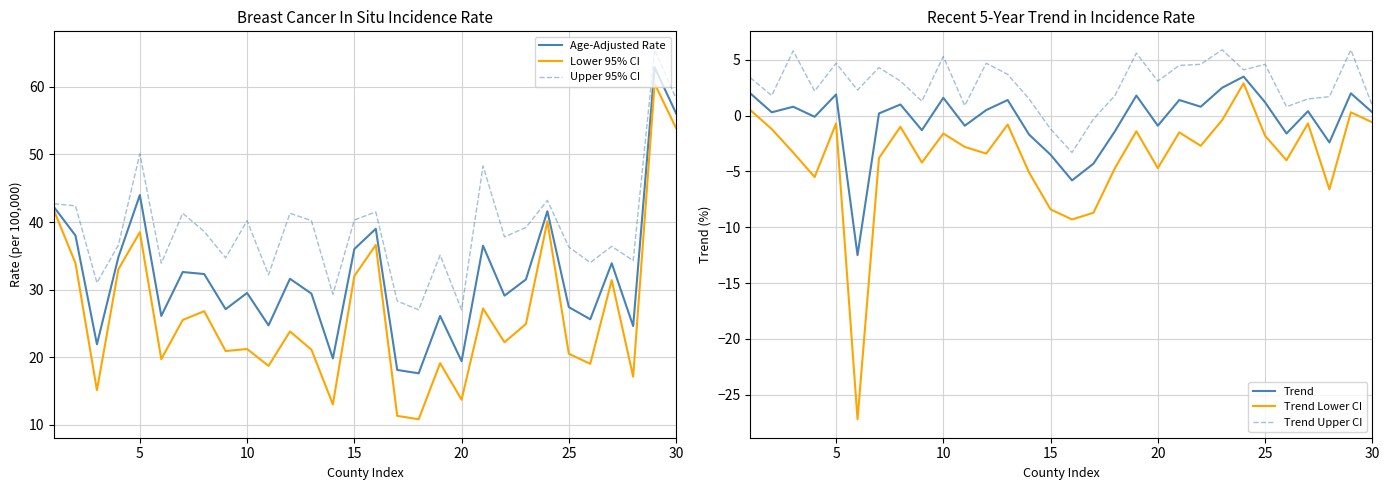

True or false: Upper 95% CI has a value of 58.3 at 30.

True